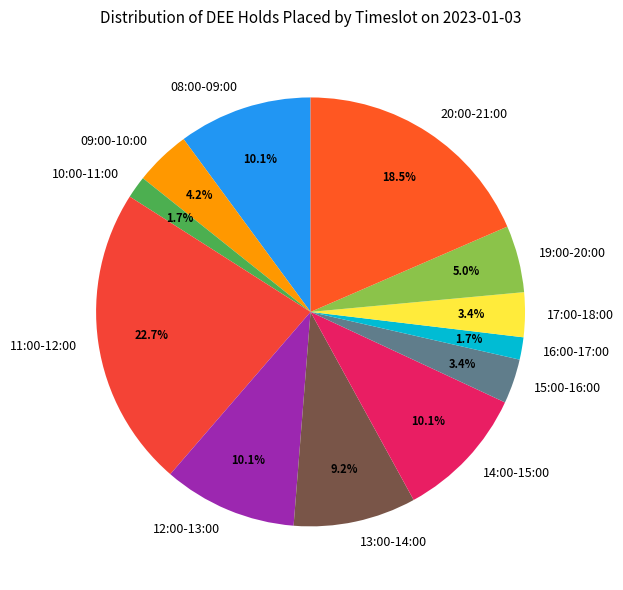

Which category has the biggest portion of the pie?

11:00-12:00